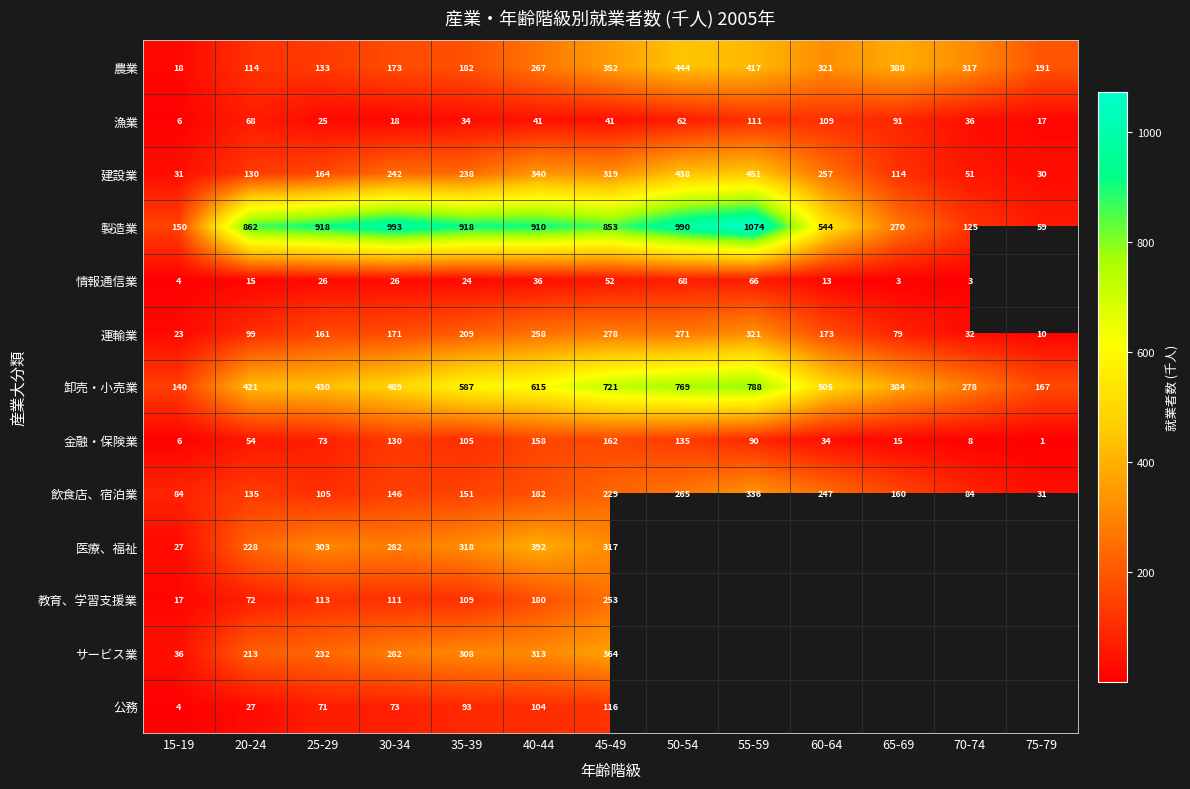

Between 30-34 and 60-64, which is larger?

60-64